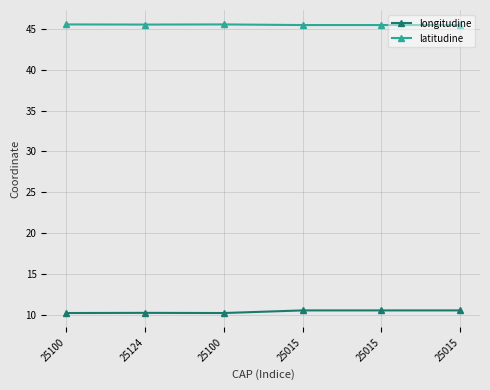

Which series has the largest range (max minus min)?

longitudine